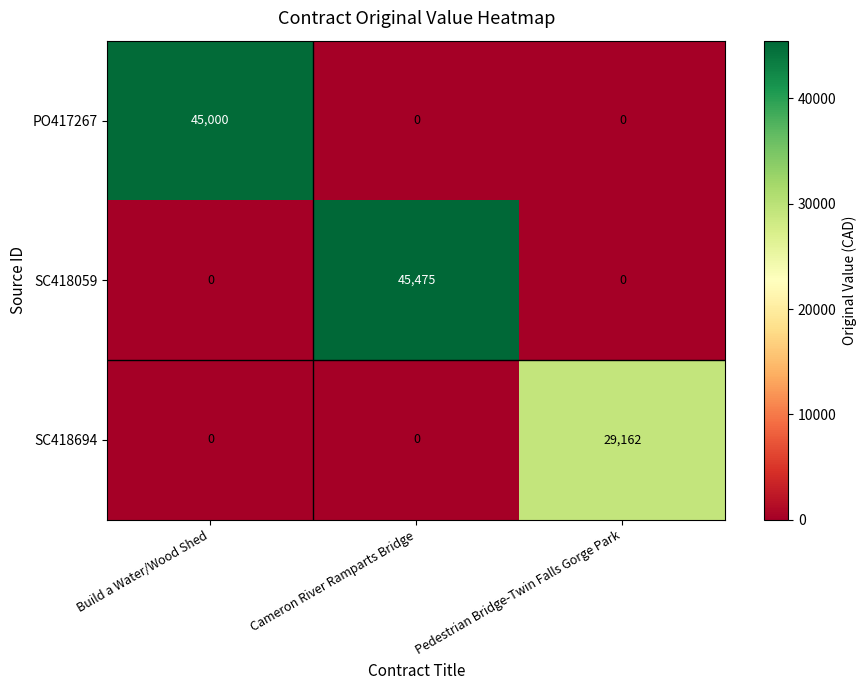

Count the PO417267 values in the range 0 to 45000.

3